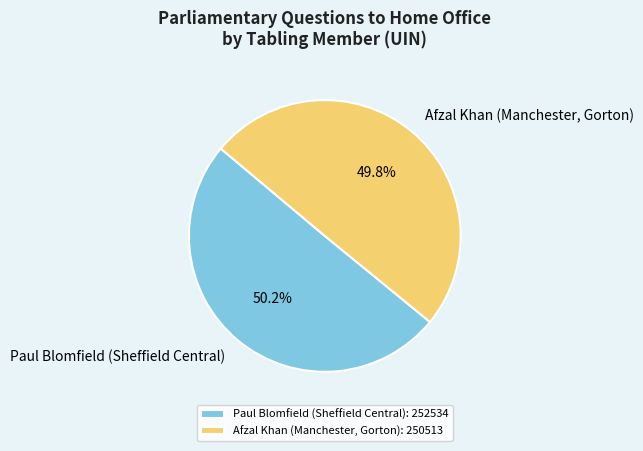

Is it true that Afzal Khan (Manchester, Gorton) is 38% of the pie?

False